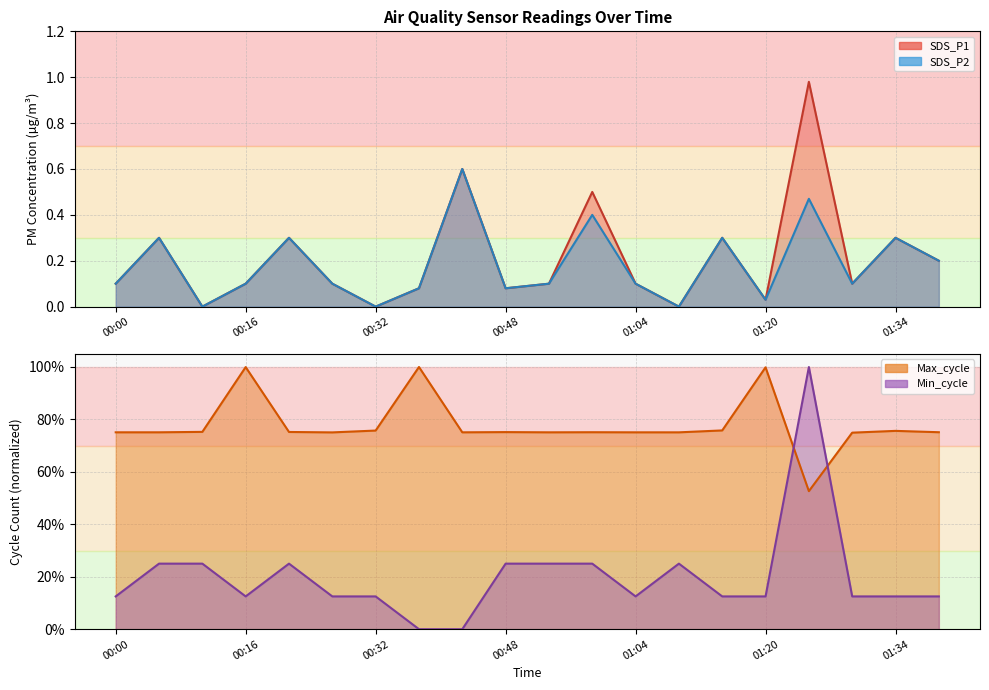

How many interior local peaks does the SDS_P1_line series have?

7